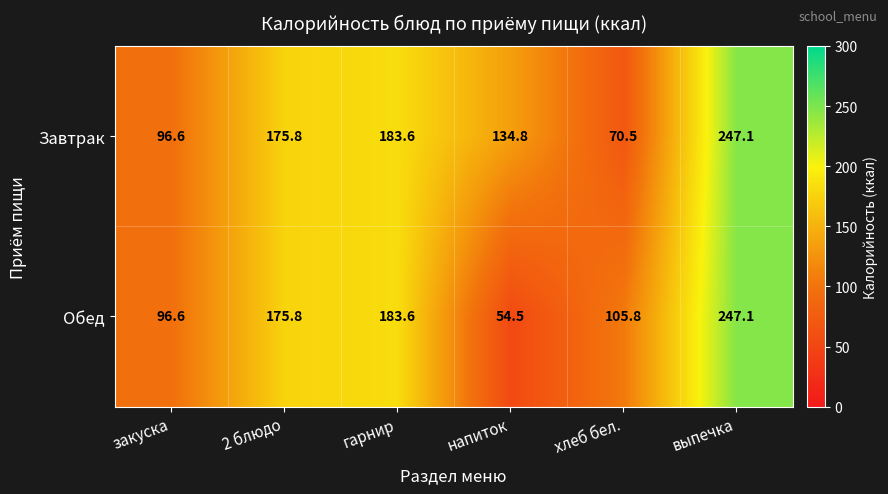

Reading left to right, extract all data points from this chart.

Завтрак: 96.6	175.8	183.6	134.8	70.5	247.1
Обед: 96.6	175.8	183.6	54.5	105.8	247.1